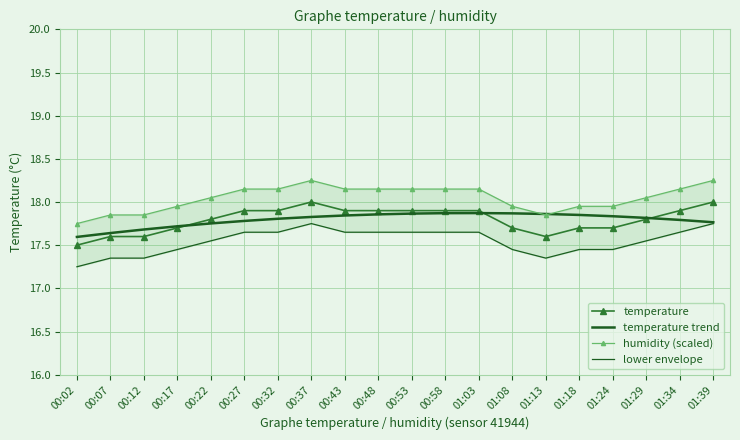

What is the difference between the highest and lowest values at 00:37?

0.5